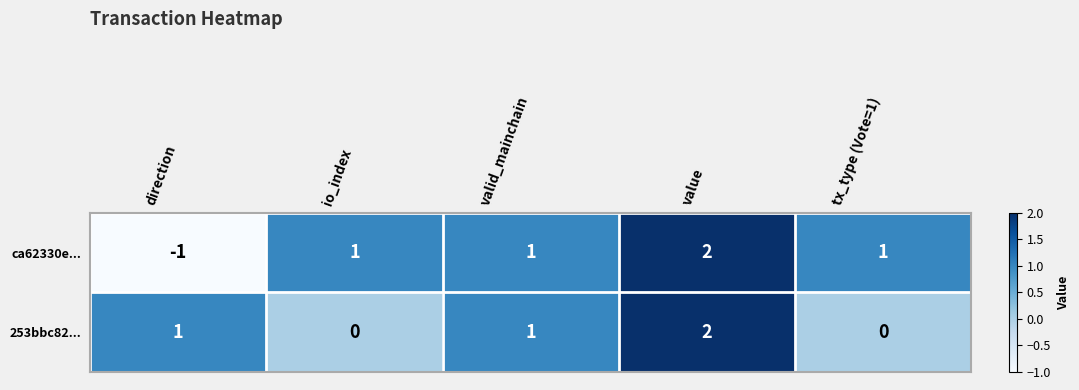

Reading left to right, extract all data points from this chart.

ca62330e...: -1	1	1	2	1
253bbc82...: 1	0	1	2	0